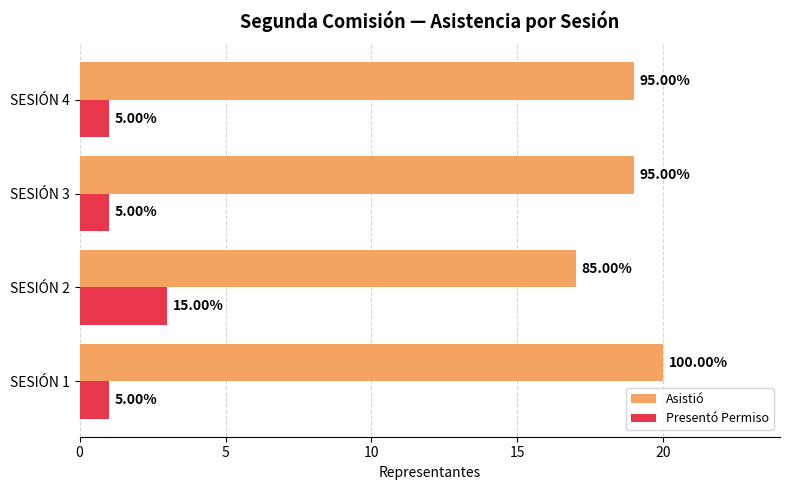

Are the bars horizontal?

Yes